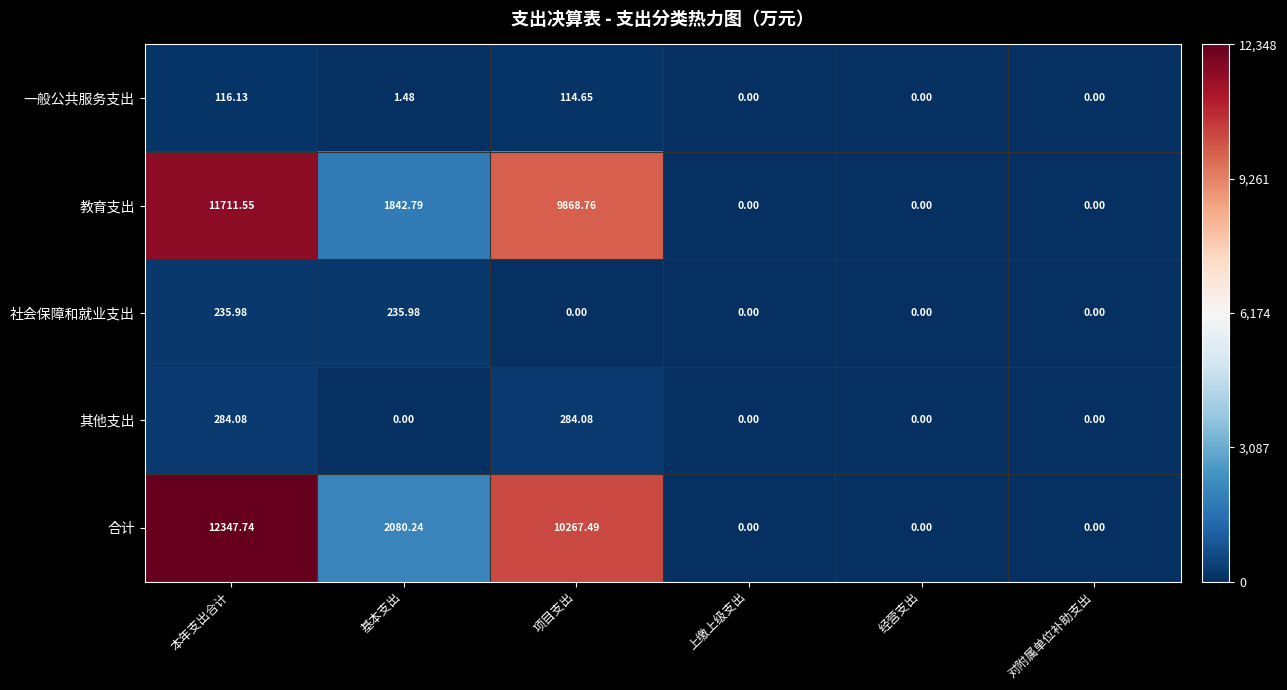

Rank the series at 基本支出 from highest to lowest value.

合计, 教育支出, 社会保障和就业支出, 一般公共服务支出, 其他支出